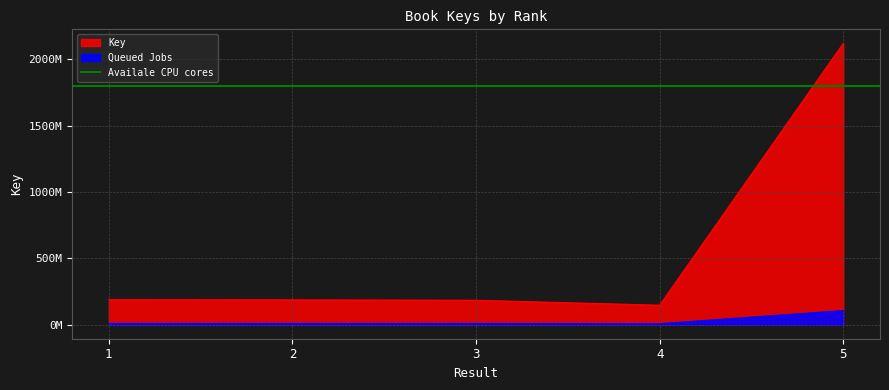

What is the greatest value displayed?

2119919957